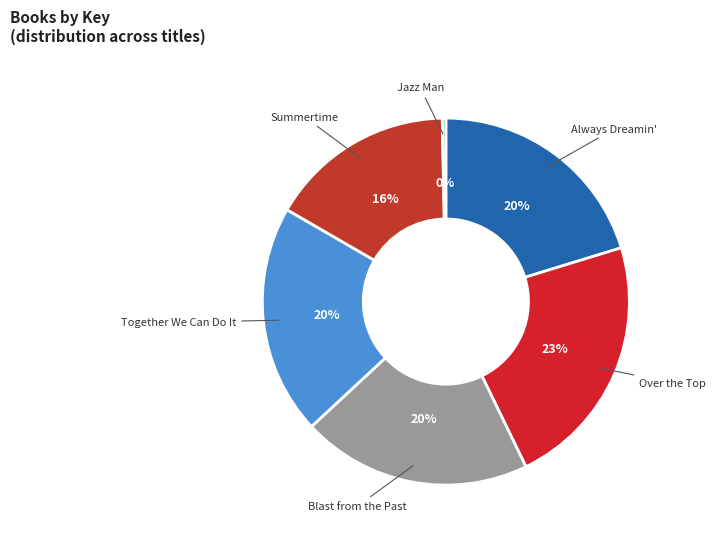

Does any single category account for the majority?

No